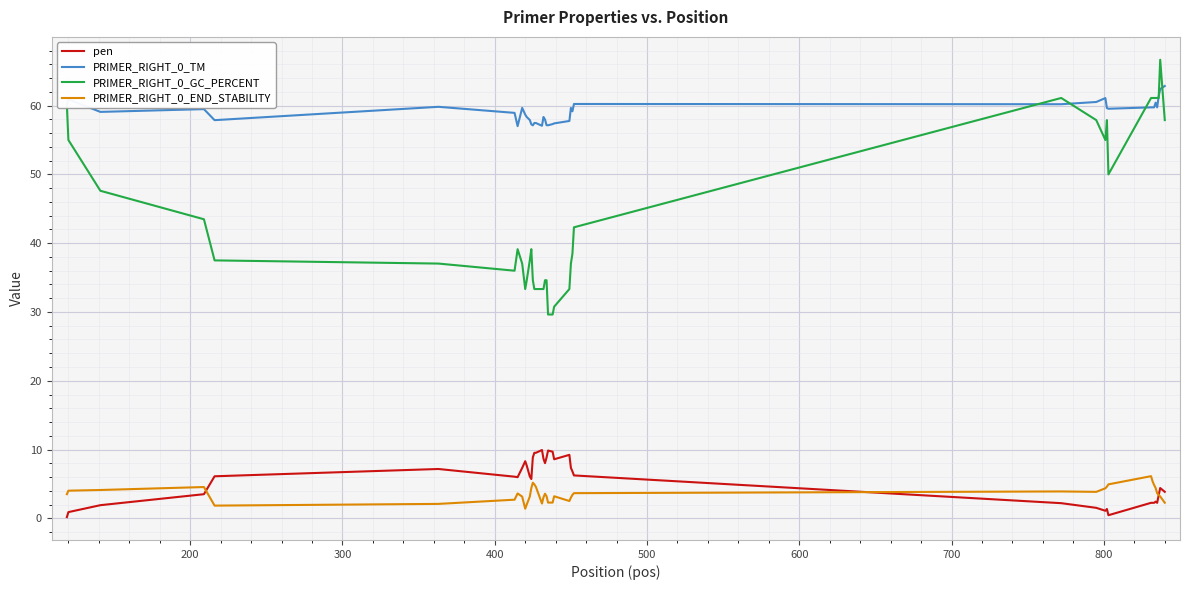

True or false: PRIMER_RIGHT_0_END_STABILITY and pen cross at least once.

True